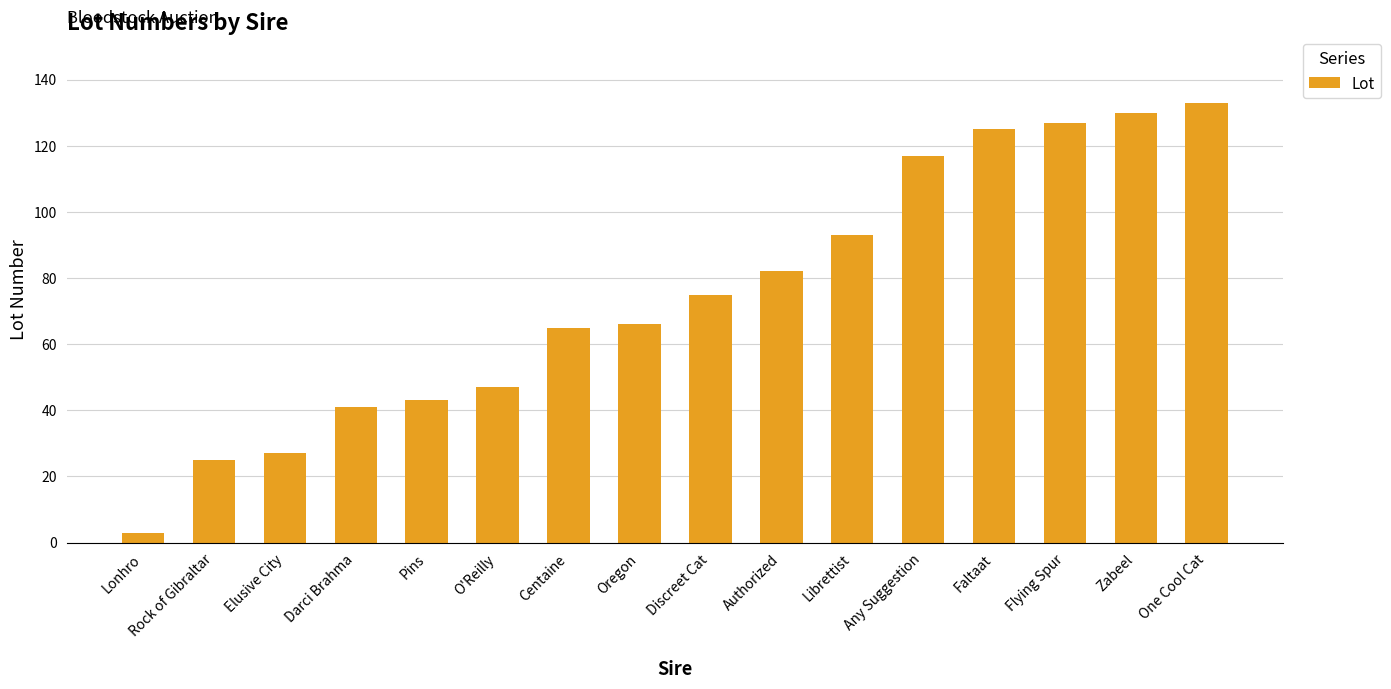

Between Faltaat and Rock of Gibraltar, which is larger?

Faltaat